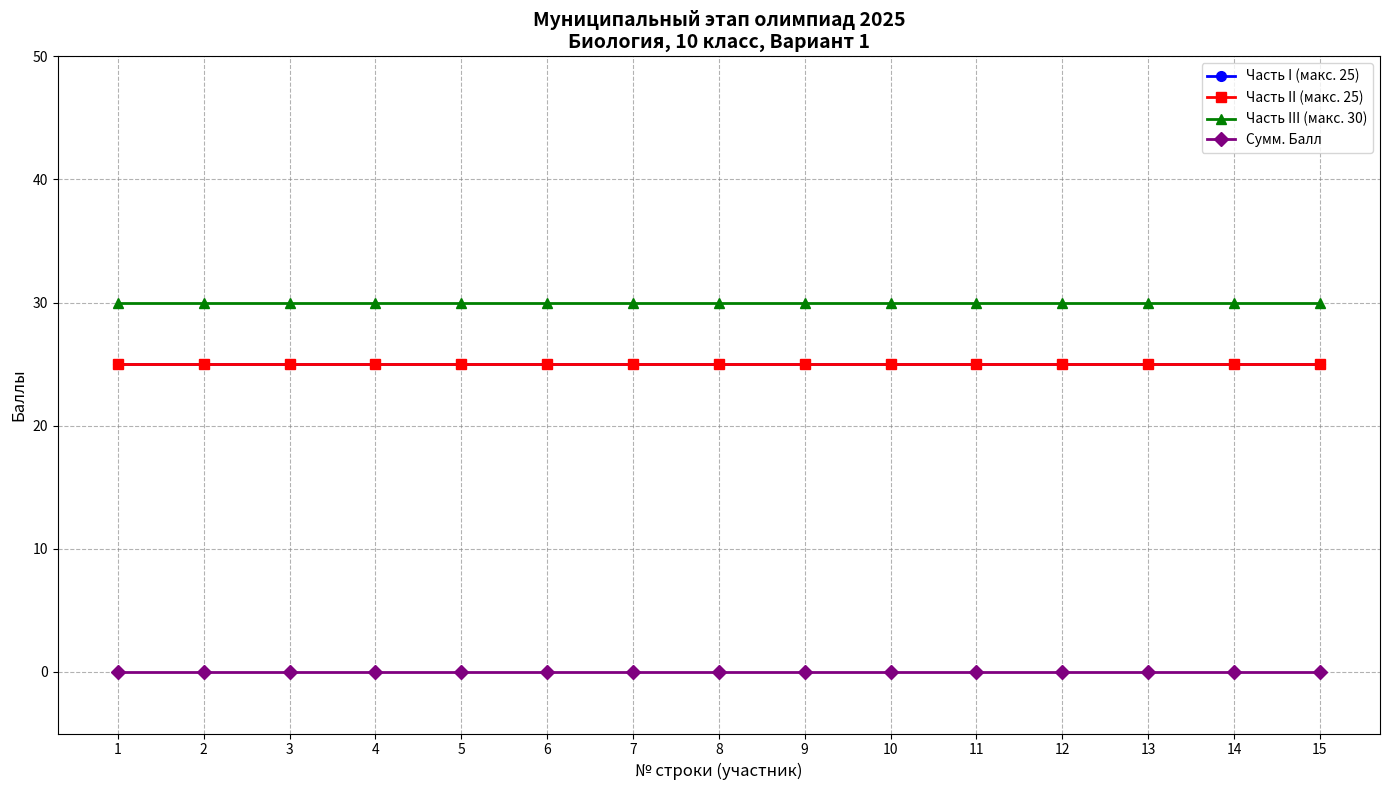

Is this an area chart (filled region under the line)?

No